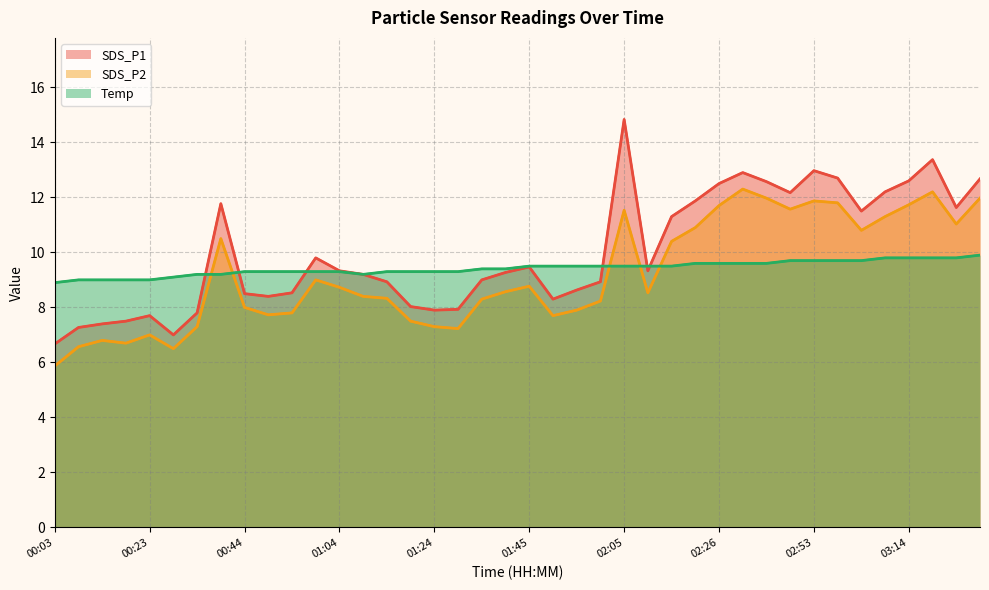

What are all the series names shown in the legend?

SDS_P1, SDS_P2, Temp